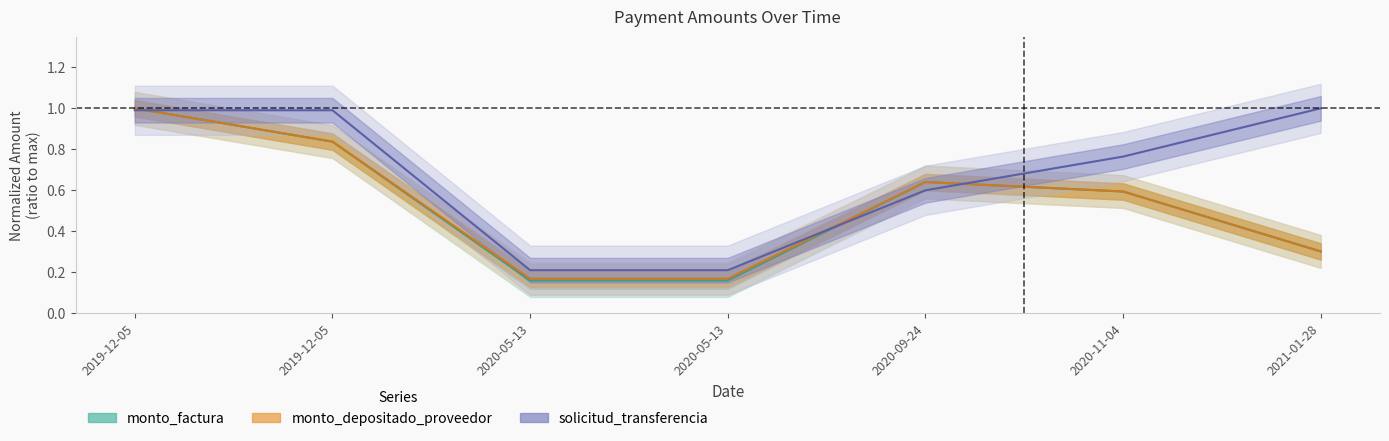

Between which two adjacent categories do monto_depositado_proveedor and monto_factura first intersect?

2019-12-05 and 2020-05-13